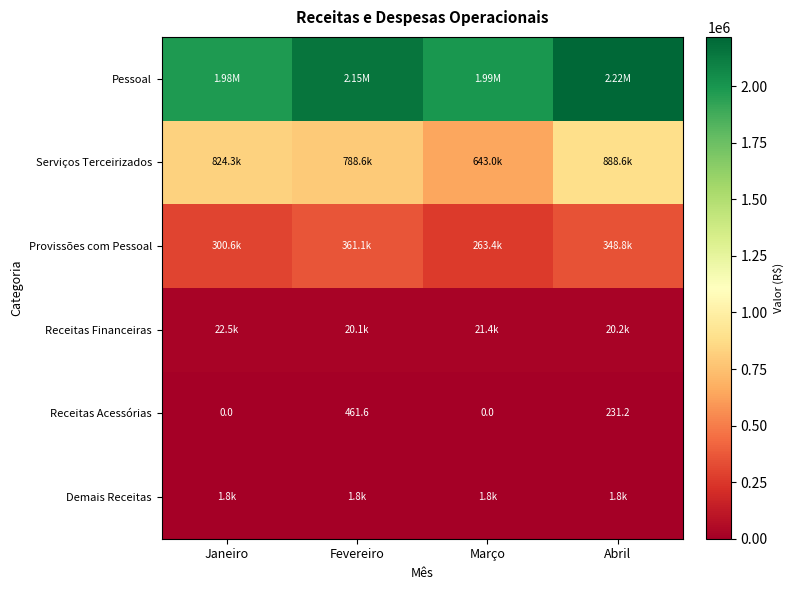

What is the approximate value of Provissões com Pessoal at Fevereiro?

361091.2